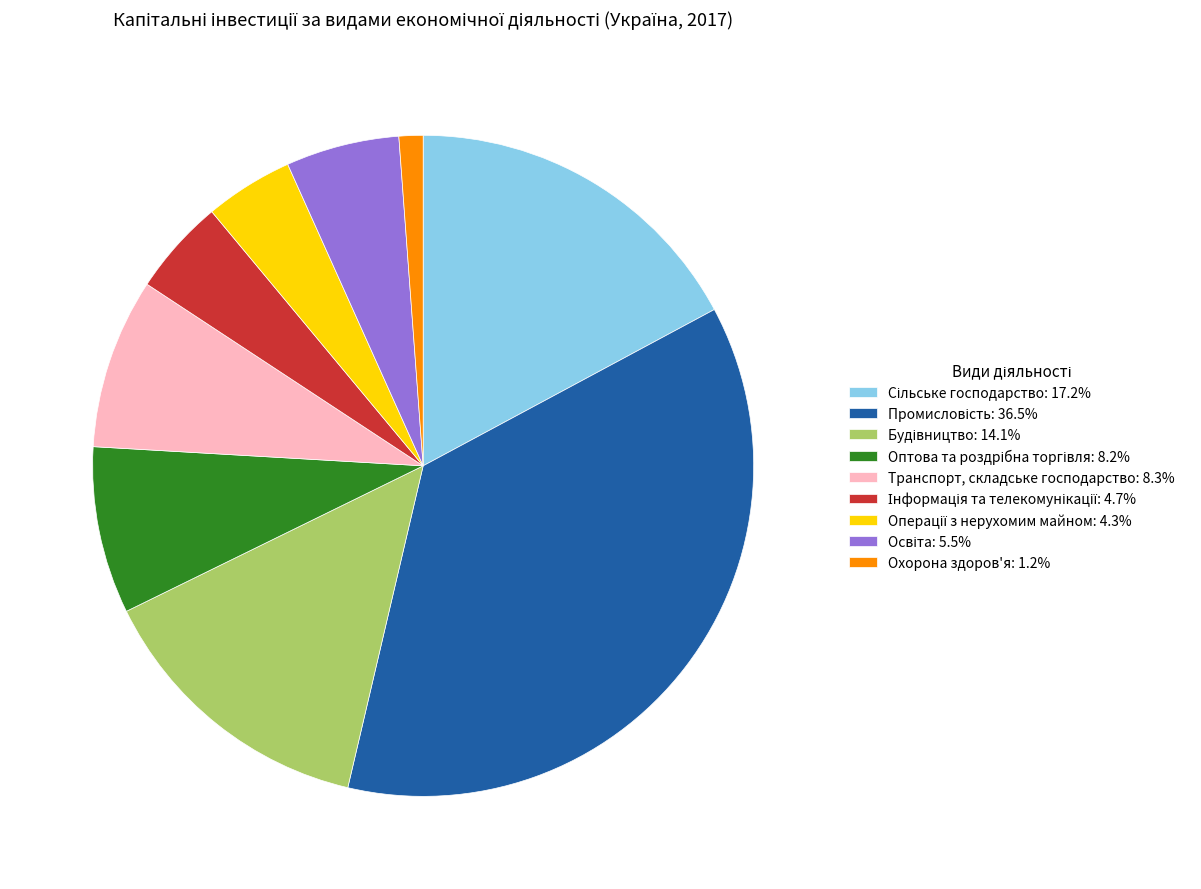

Count the number of slices in the pie.

9